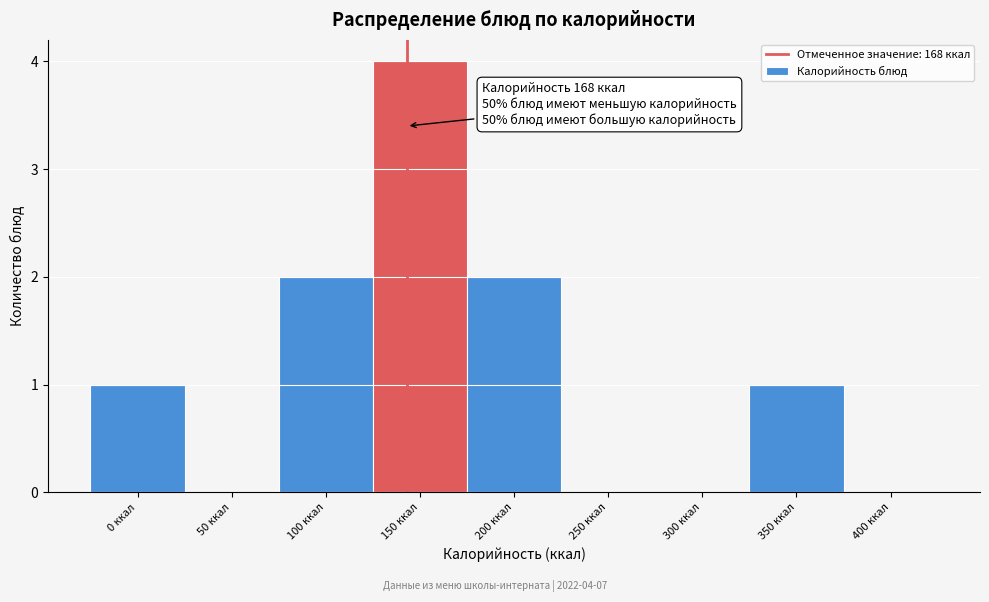

Reading left to right, list all the values displayed in this chart.

0 ккал=1	50 ккал=0	100 ккал=2	150 ккал=4	200 ккал=2	250 ккал=0	300 ккал=0	350 ккал=1	400 ккал=0